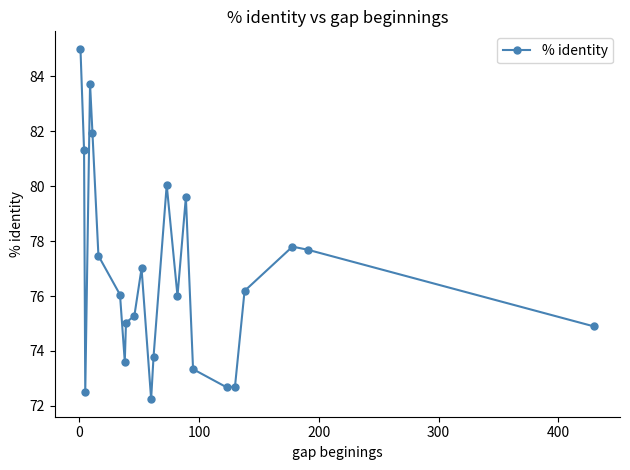

What is the greatest value displayed?

85.0